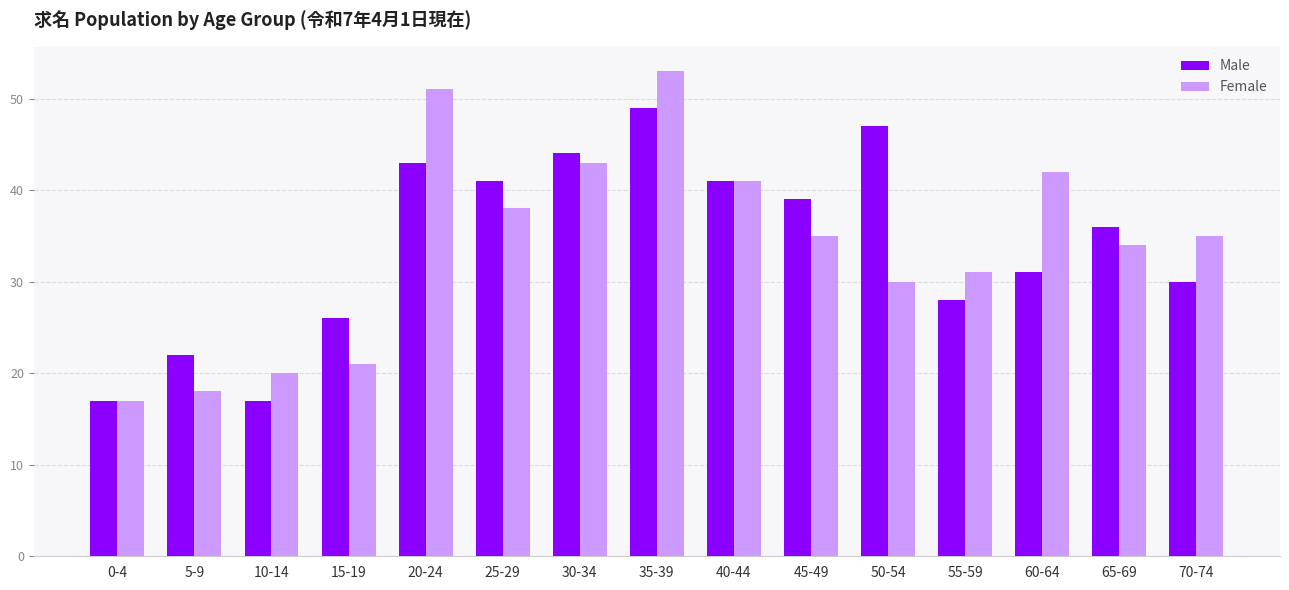

Rank the series by their maximum value, from highest to lowest.

Female, Male